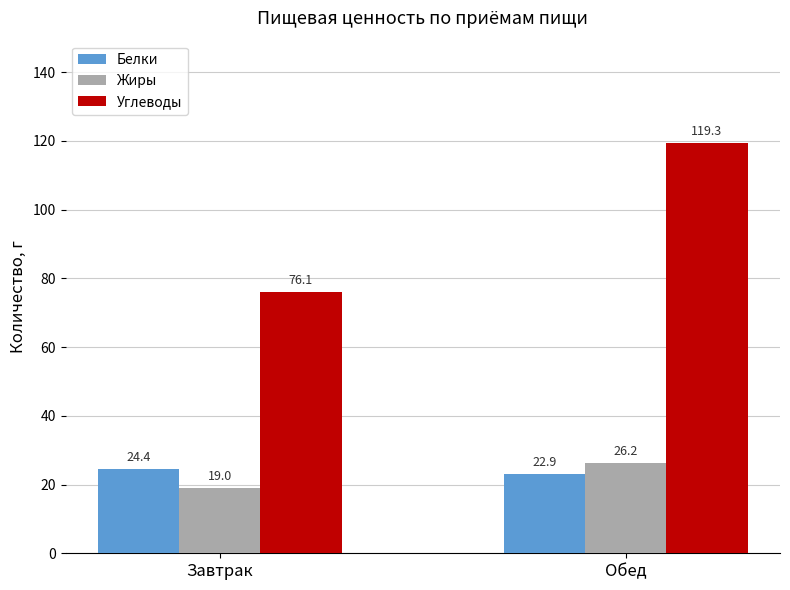

Where does the Углеводы series first go above 119?

Обед